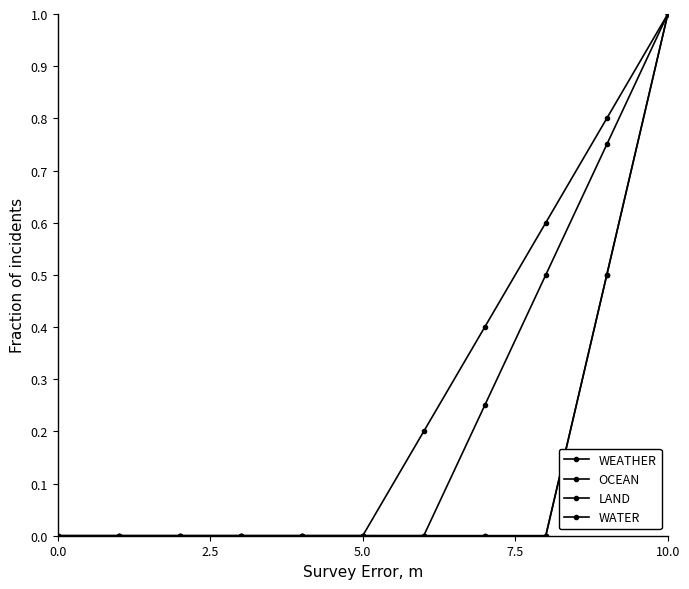

Is this an area chart (filled region under the line)?

No